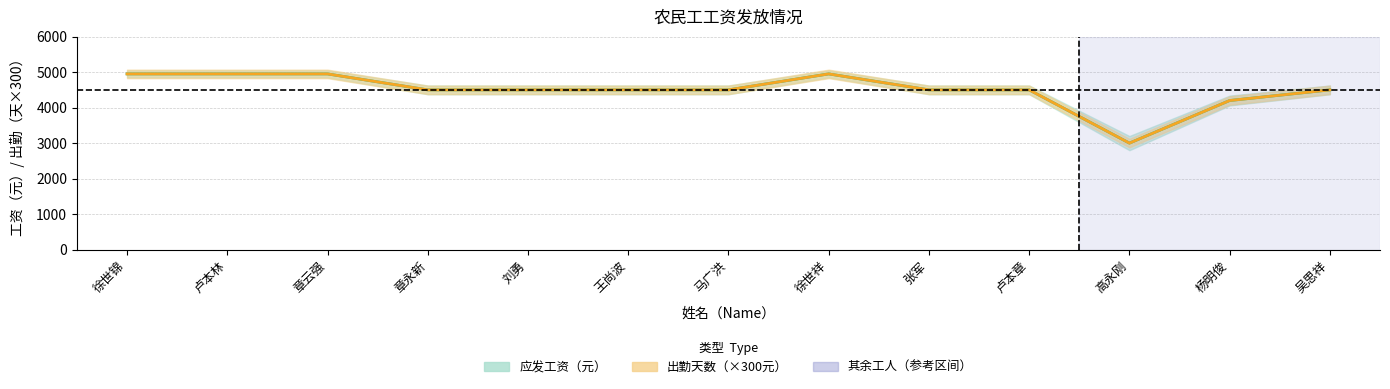

What is the minimum value shown in the chart?

3000